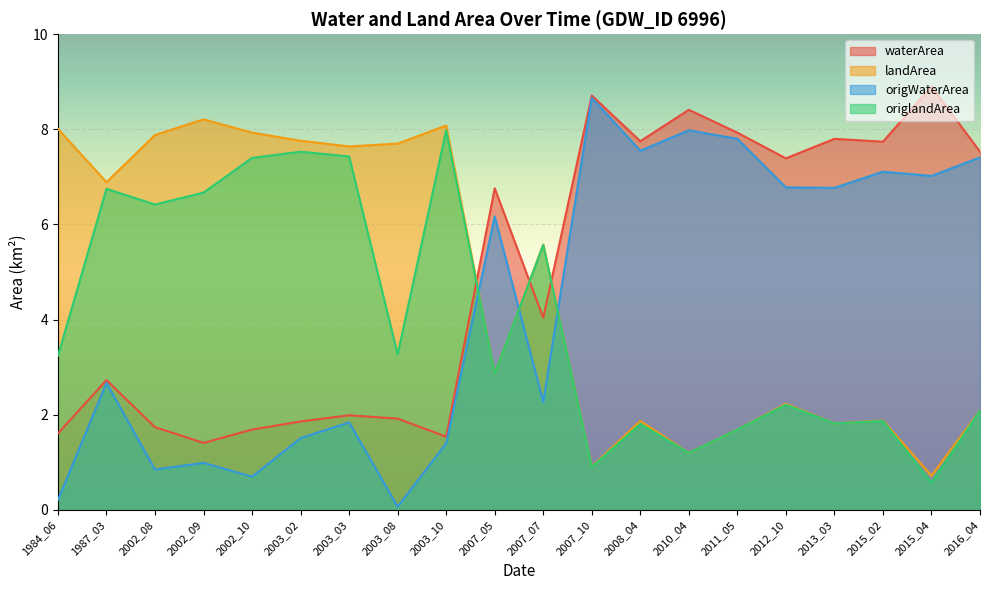

At 2011_05, list the series in order from largest to smallest.

waterArea, origWaterArea, landArea, origlandArea